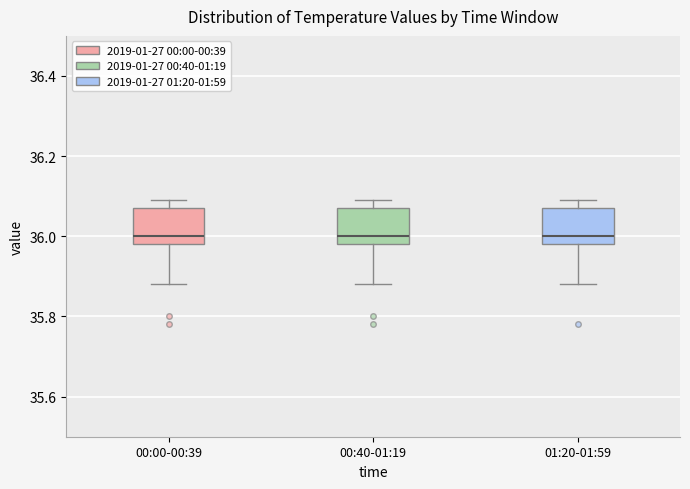

Reading left to right, transcribe this box plot: for each box, give where its median line is, the range the box spans, and where its two whiskers end, as read against the y-axis. The values are not printed on the chart, so give them approximately, as read against the axis.

00:00-00:39: median 36.00, box 35.98 to 36.08, whiskers 35.88 to 36.10
00:40-01:19: median 36.00, box 35.98 to 36.08, whiskers 35.88 to 36.10
01:20-01:59: median 36.00, box 35.98 to 36.08, whiskers 35.88 to 36.10